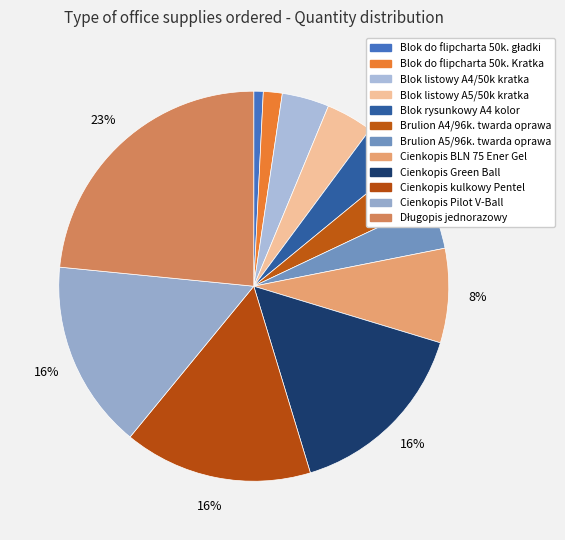

Count the number of slices in the pie.

12